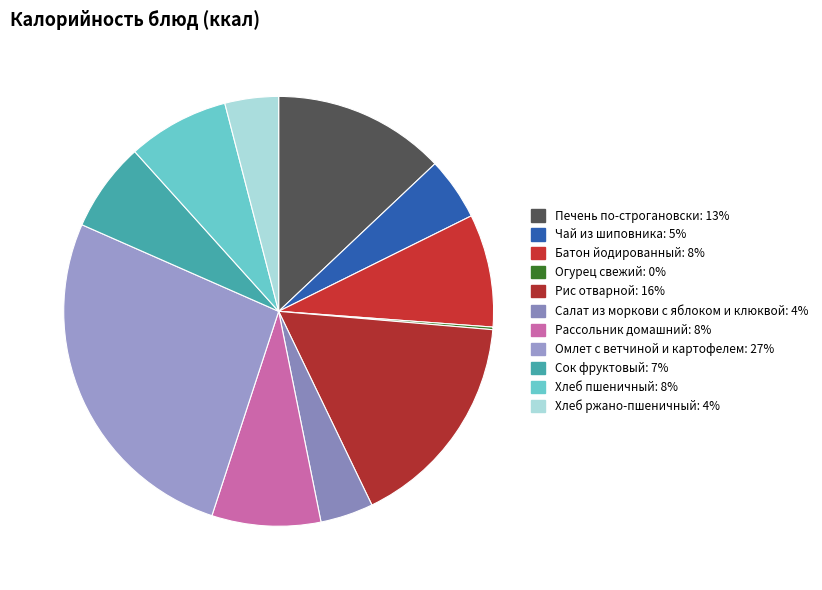

What percentage is the Омлет с ветчиной и картофелем slice, to the nearest percent?

27%